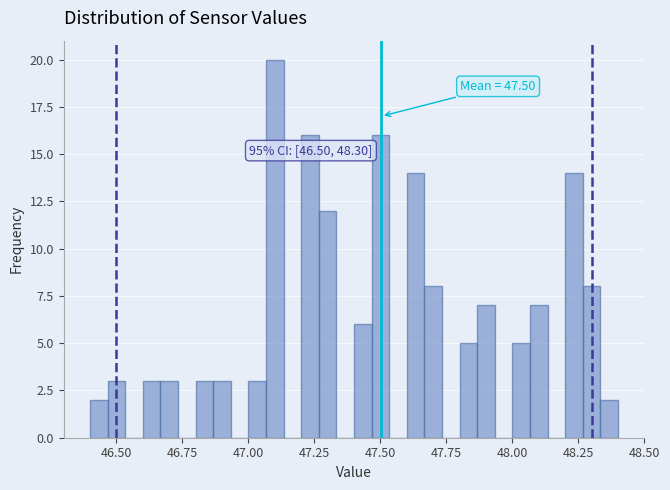

Around what value on the x-axis is the tallest bar? Give the approximate position of its centre, as read against the axis.

47.10